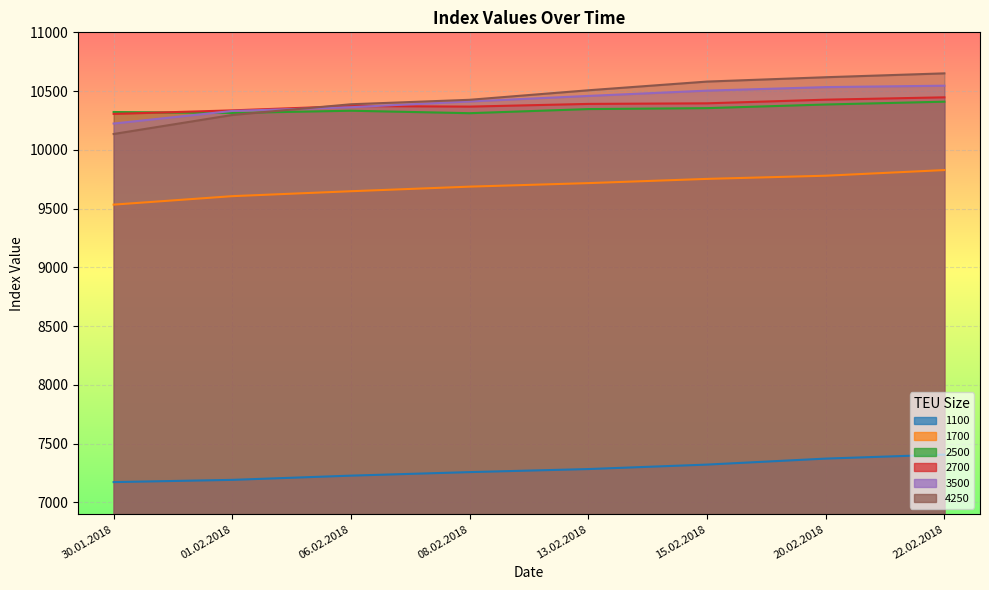

At which label does 2700 reach its peak?

22.02.2018